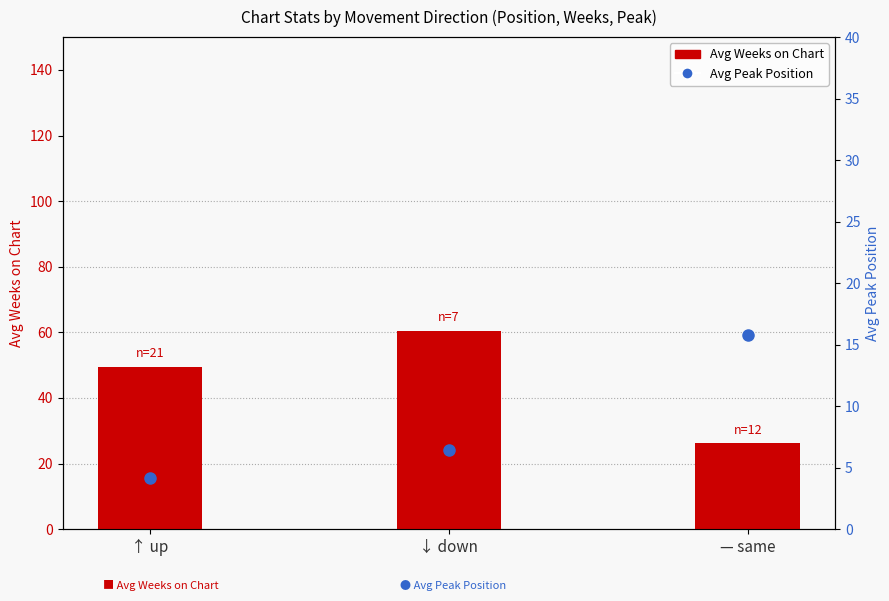

What are all the series names shown in the legend?

Avg Weeks on Chart, Avg Peak Position